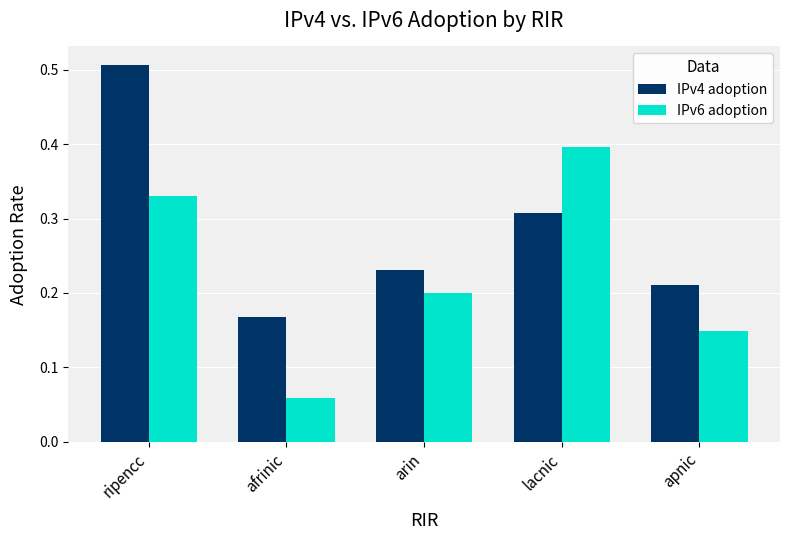

At how many categories does at least one series exceed 0?

5